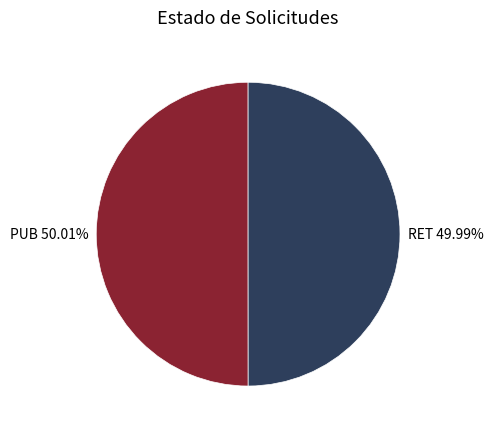

Count the number of slices in the pie.

2